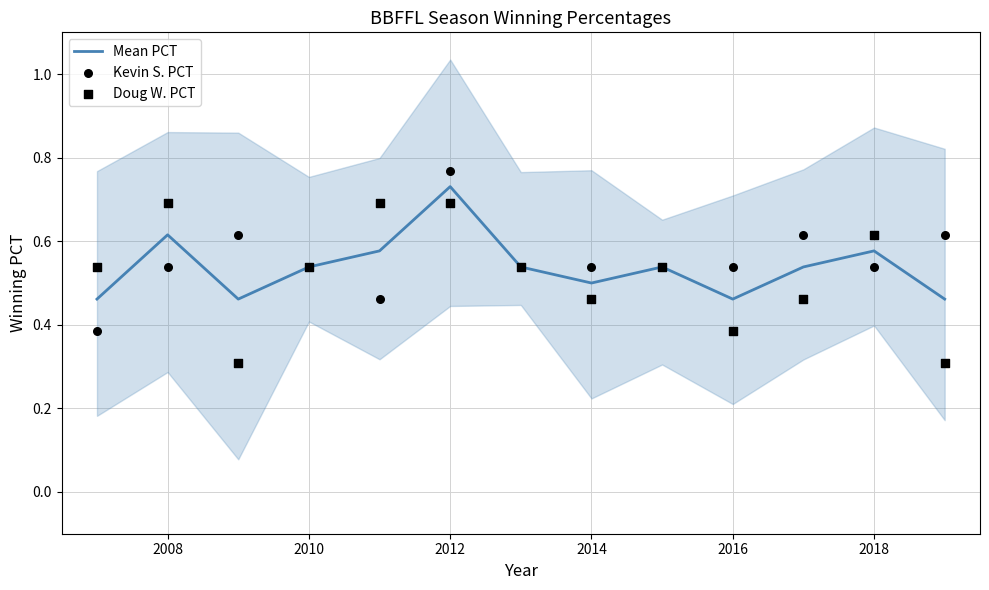

At how many categories does at least one series exceed 0?

13